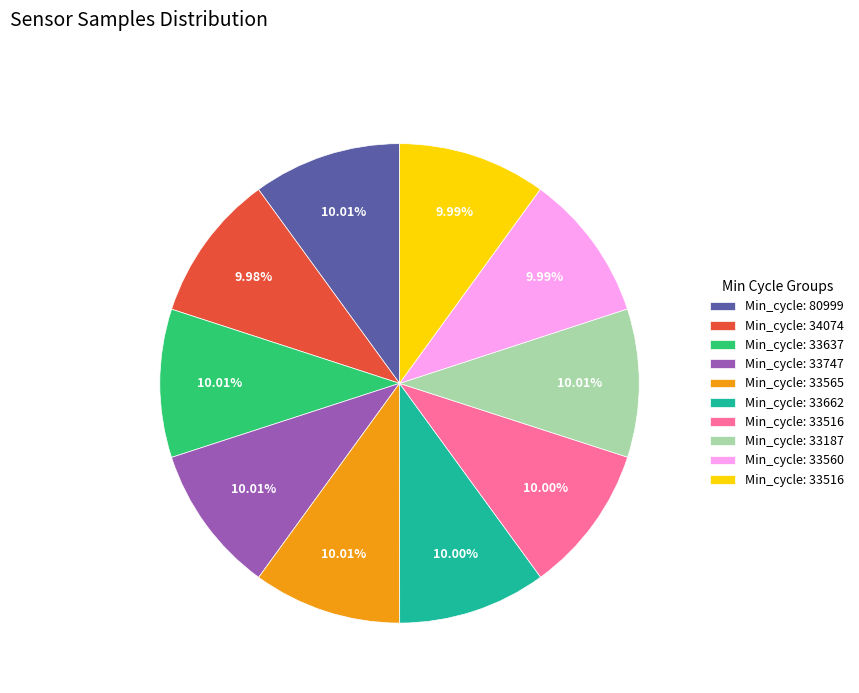

Is there a majority slice in this chart?

No